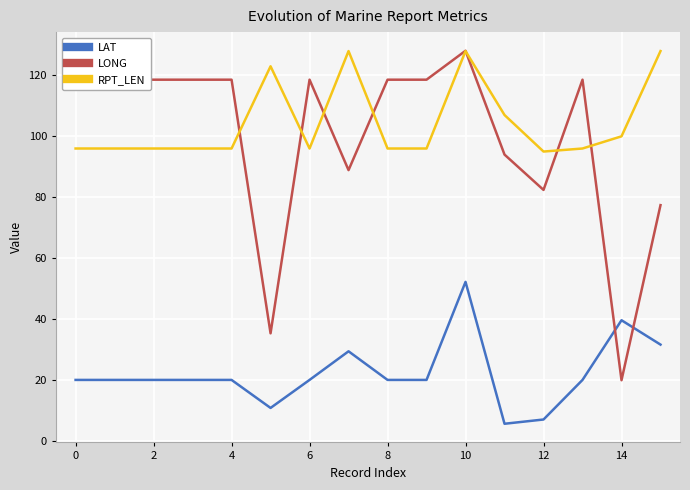

What is the minimum value for LAT?

5.6